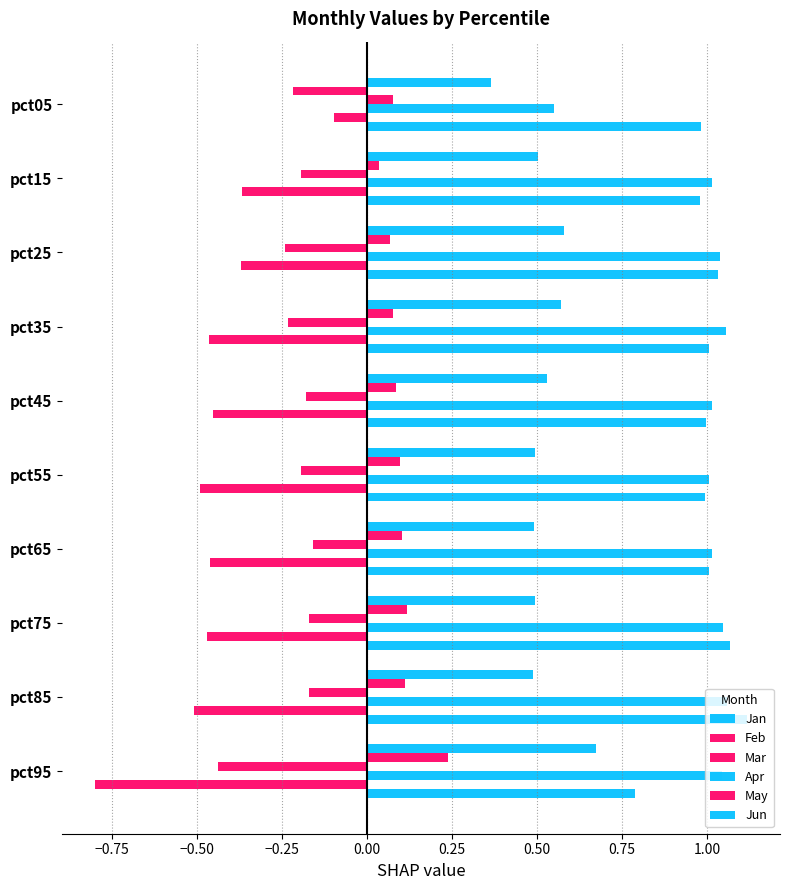

How many distinct data groups are displayed?

6